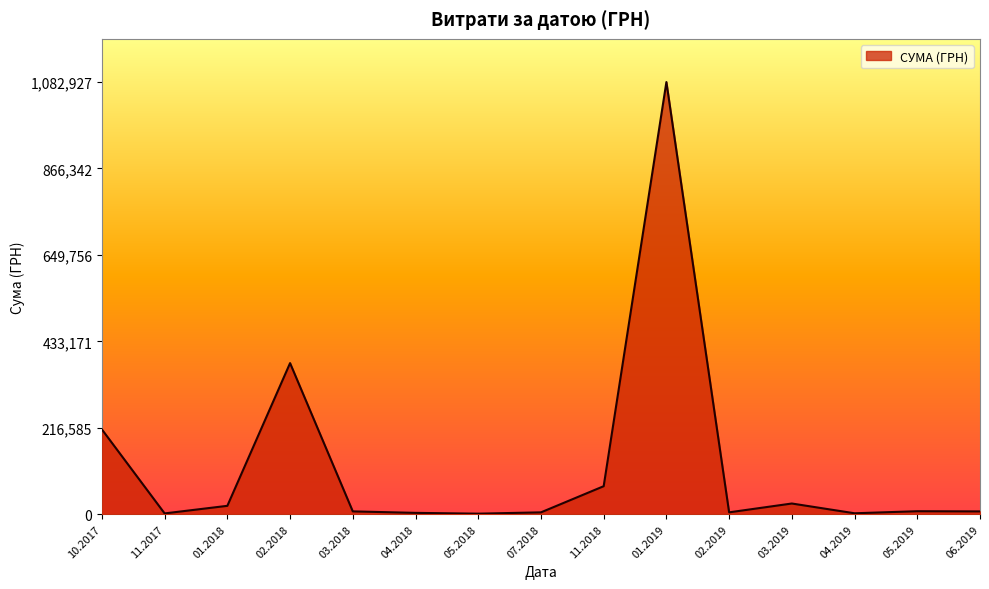

Between 10.2017 and 03.2019, which is larger?

10.2017